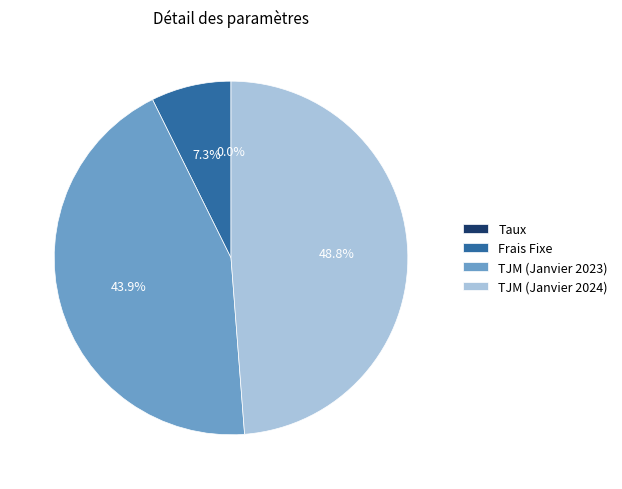

Which category has the biggest portion of the pie?

TJM (Janvier 2024)